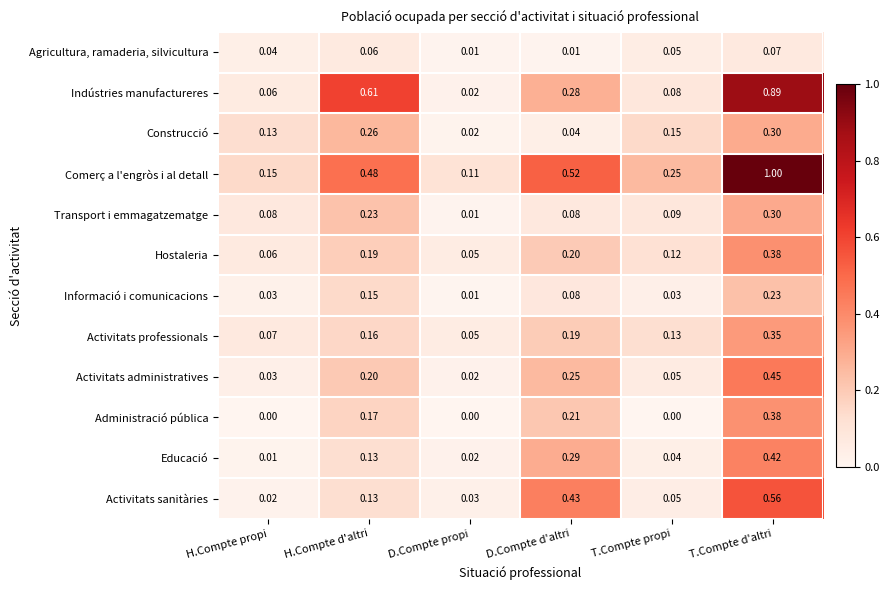

At which label is Hostaleria closest to 0?

D.Compte propi